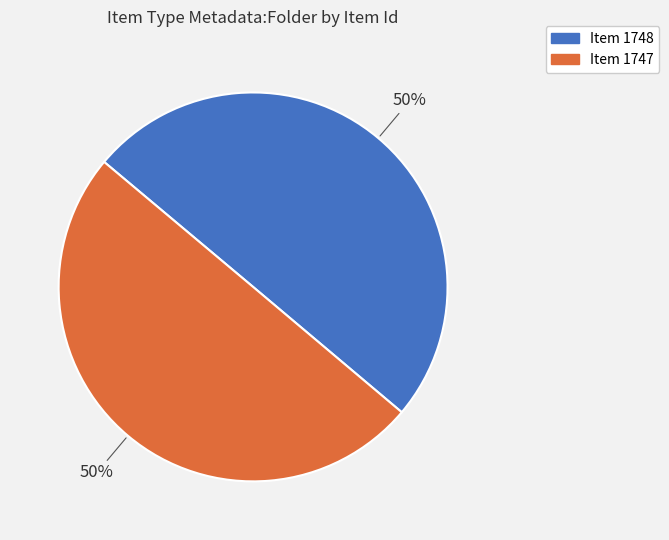

To the nearest percent, what is the average slice percentage?

50%